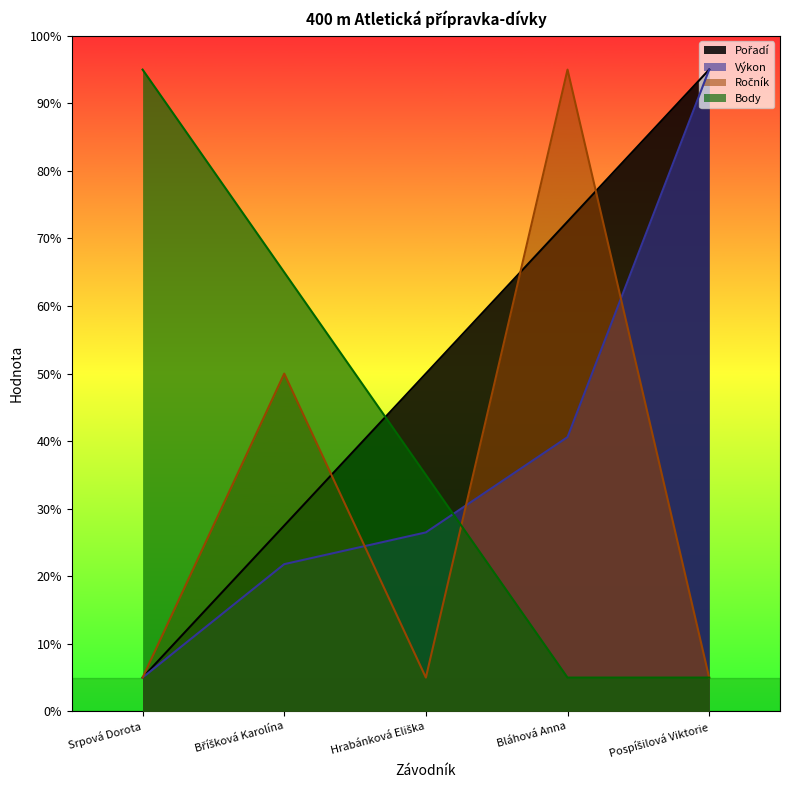

What is the minimum value shown in the chart?

5.0